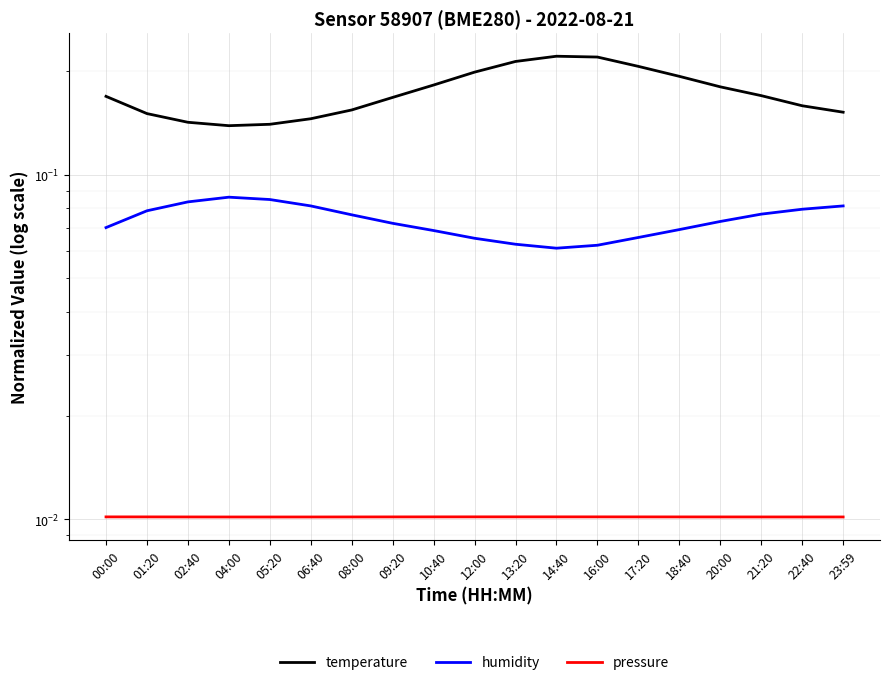

Rank the series by their maximum value, from highest to lowest.

temperature, humidity, pressure